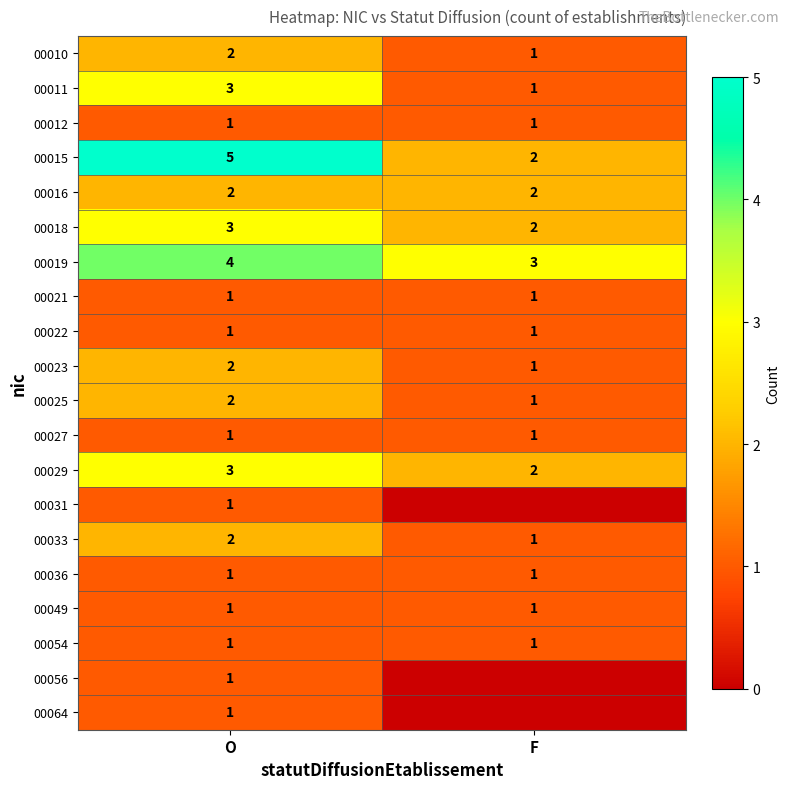

What is the approximate value of 00010 at F?

1